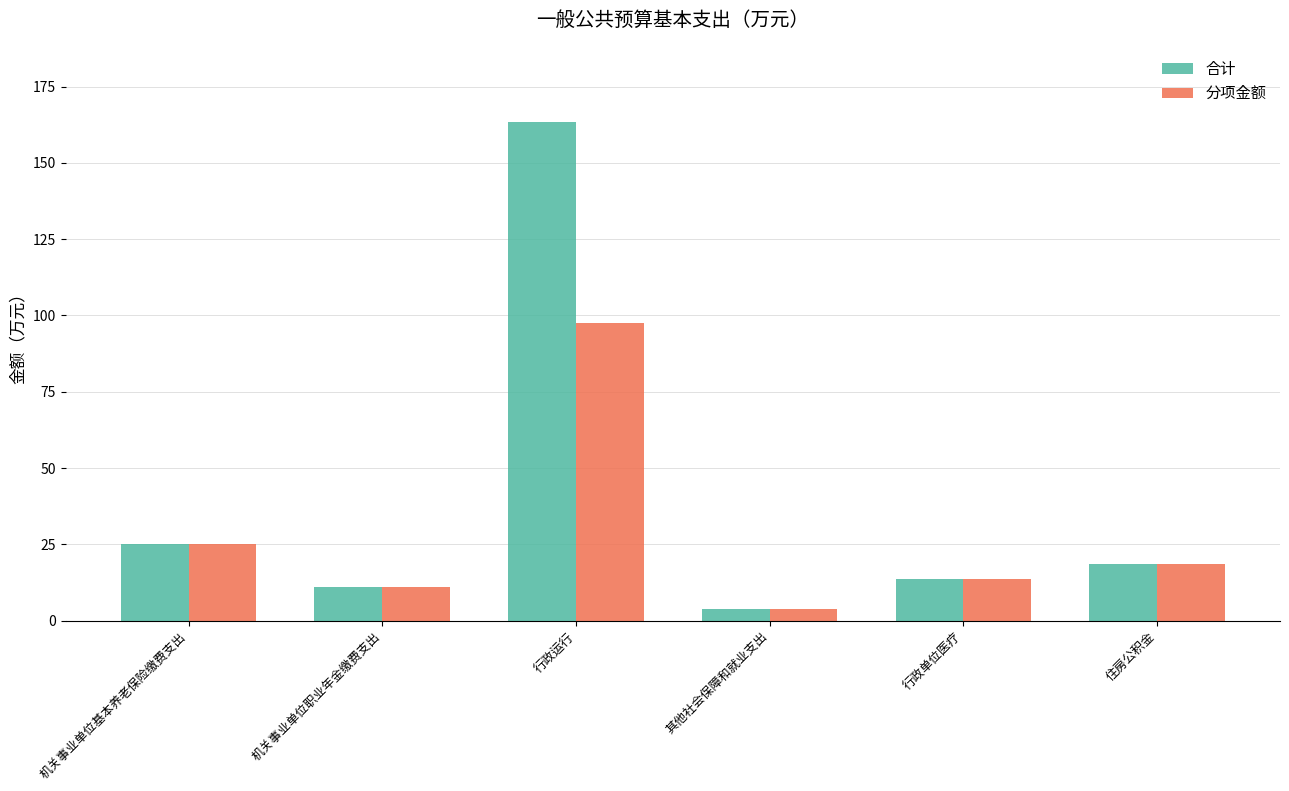

What is the value of the 合计 bar at the 6th from the left?

18.7